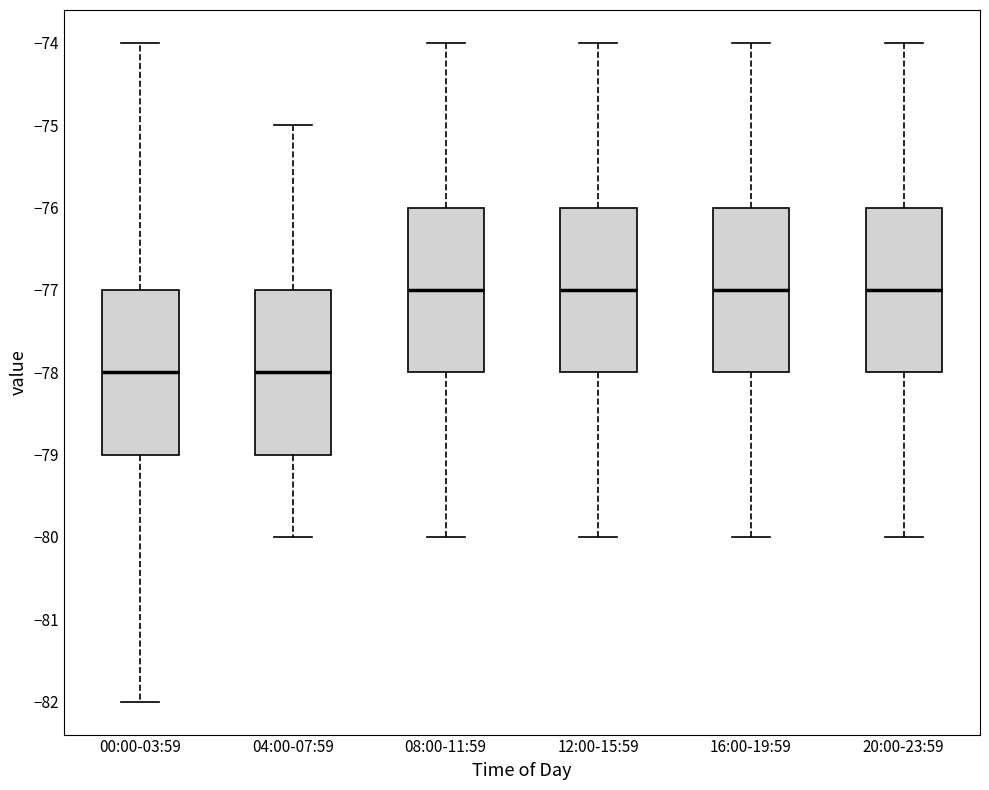

Reading left to right, read every box against the y-axis: the position of its median line, the range the box covers, and the ends of its whiskers. The values are not printed on the chart, so give them approximately, as read against the axis.

00:00-03:59: median -78, box -79 to -77, whiskers -82 to -74
04:00-07:59: median -78, box -79 to -77, whiskers -80 to -75
08:00-11:59: median -77, box -78 to -76, whiskers -80 to -74
12:00-15:59: median -77, box -78 to -76, whiskers -80 to -74
16:00-19:59: median -77, box -78 to -76, whiskers -80 to -74
20:00-23:59: median -77, box -78 to -76, whiskers -80 to -74